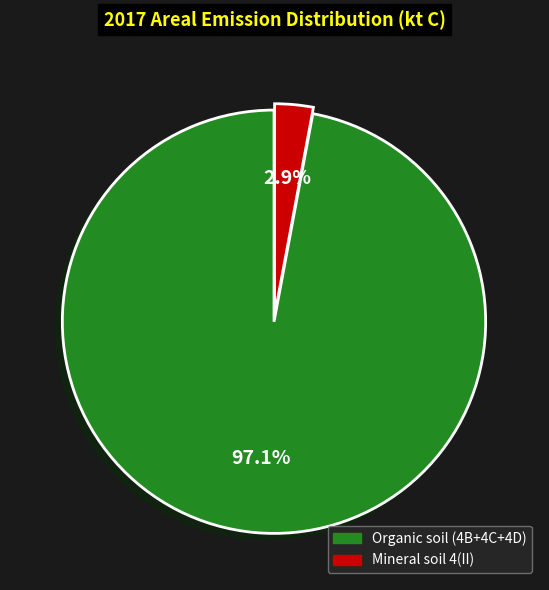

How many segments does this pie chart have?

2